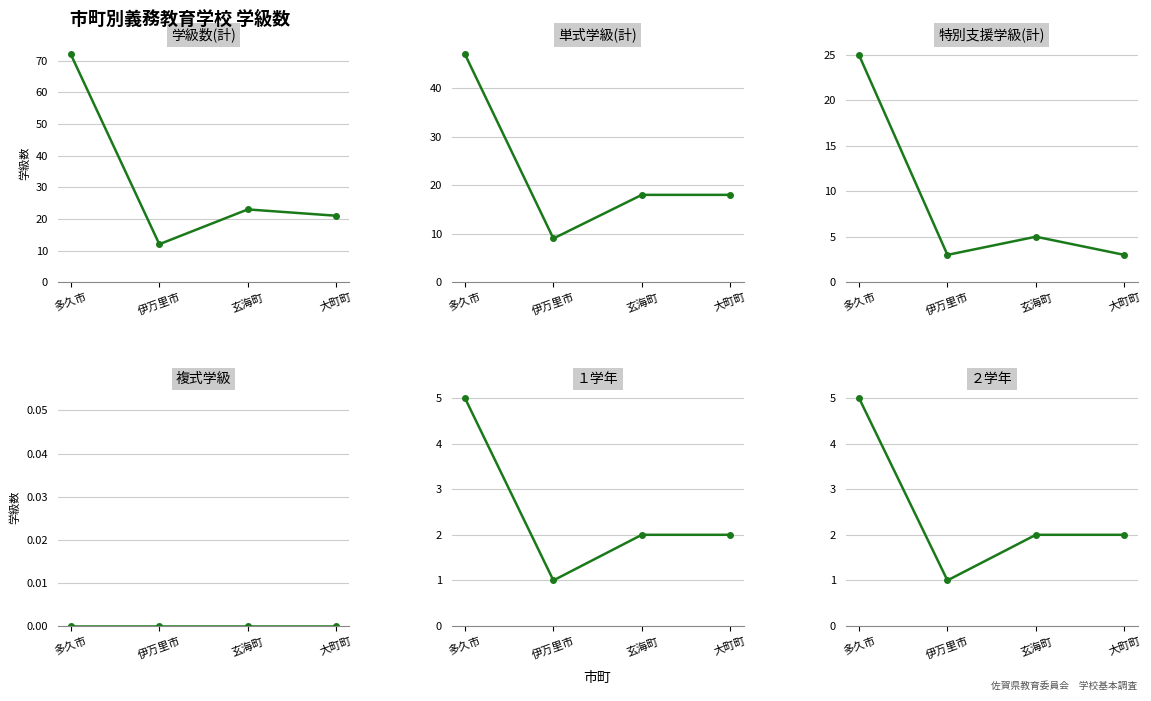

Where is １学年 nearest to the value 3?

玄海町